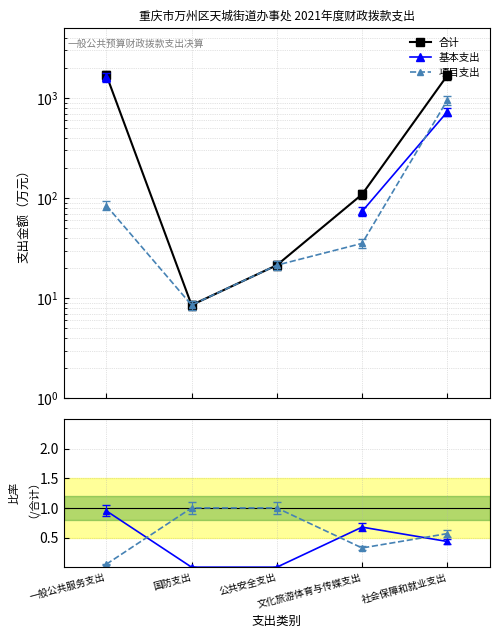

What is the total value across all series at 国防支出?

9.6